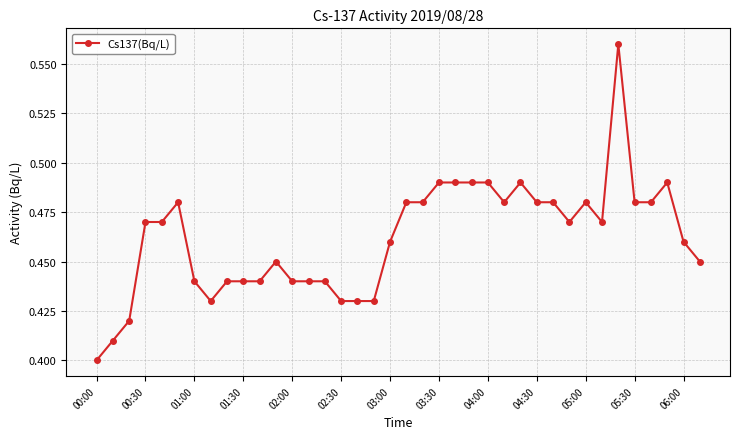

Count the values in the range 0 to 1.

38